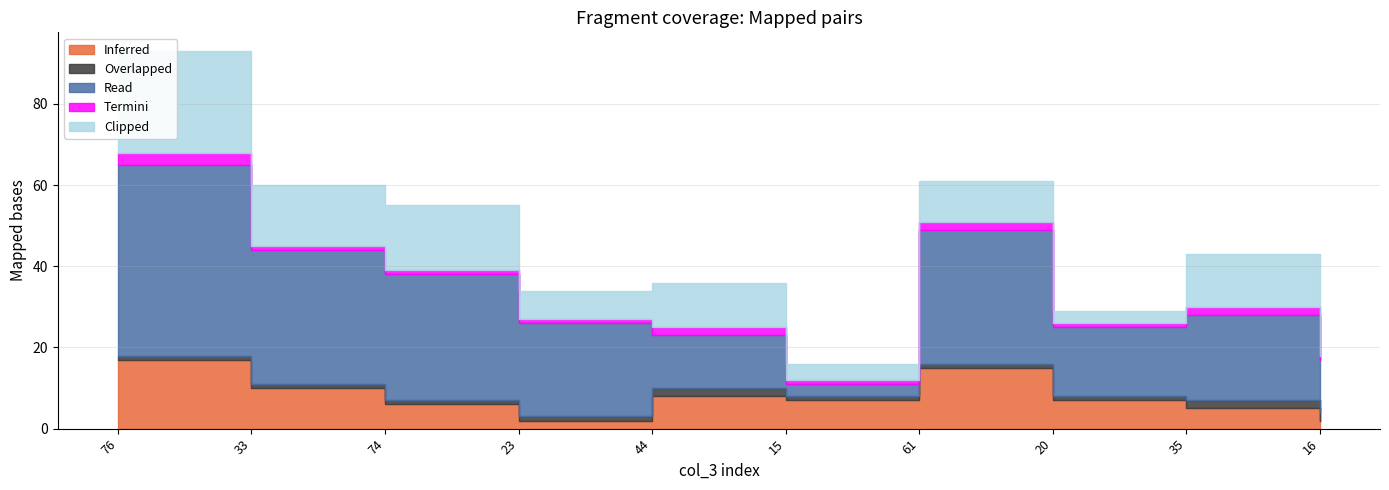

Which series has the largest total across all categories?

Read